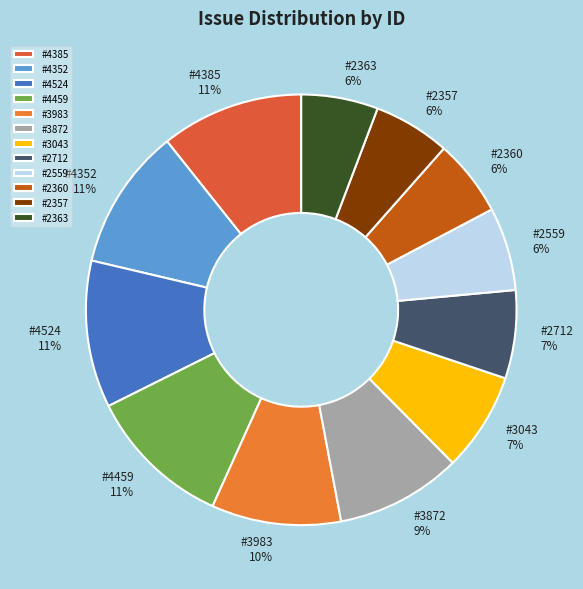

Does #4459 account for over 50% of the chart?

No